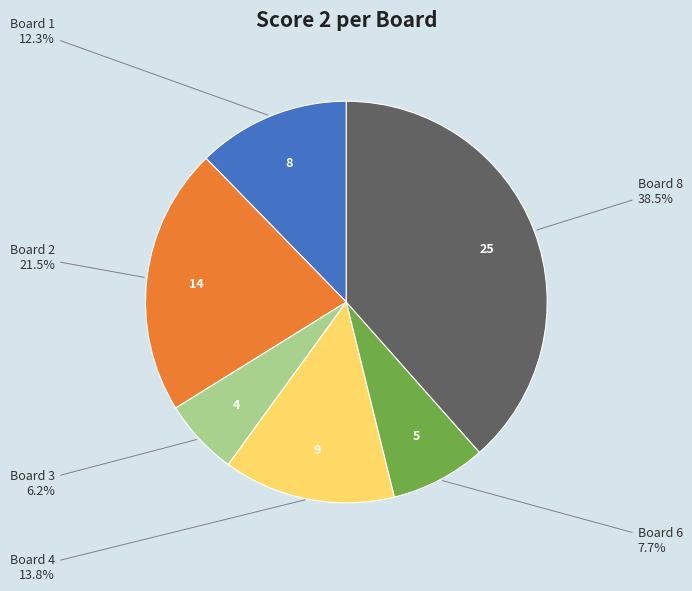

Is there a majority slice in this chart?

No